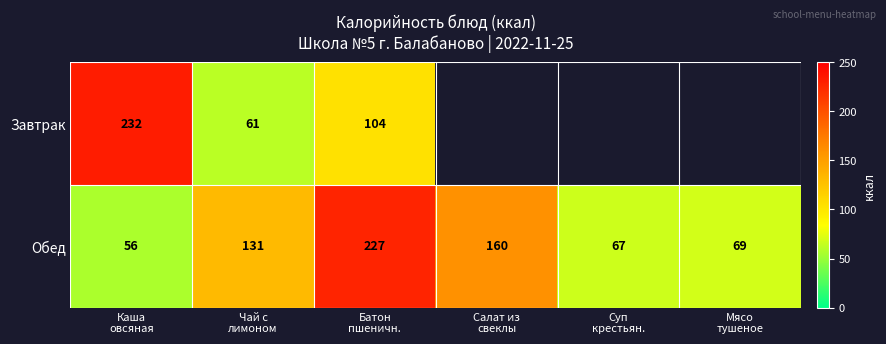

What is the difference between the maximum and minimum values in the Обед series?

171